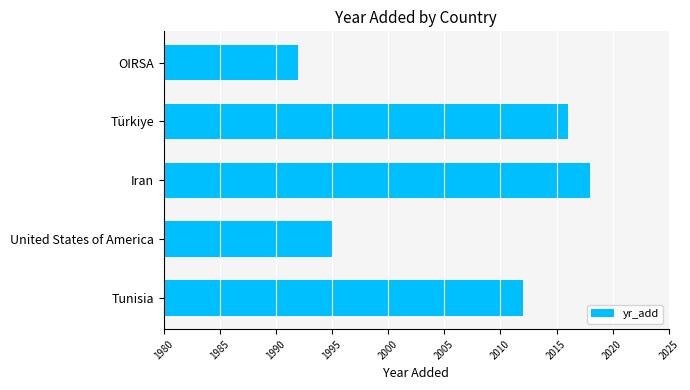

Reading top to bottom, what are all the values shown in this chart?

OIRSA=1992	Türkiye=2016	Iran=2018	United States of America=1995	Tunisia=2012